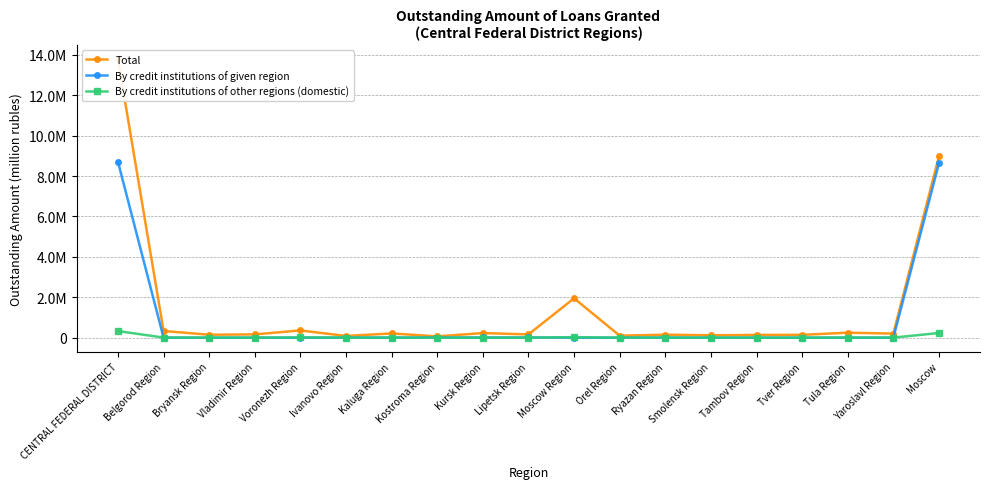

Rank the categories by Total value from lowest to highest.

Kostroma Region, Ivanovo Region, Orel Region, Smolensk Region, Tambov Region, Tver Region, Bryansk Region, Ryazan Region, Lipetsk Region, Vladimir Region, Yaroslavl Region, Kaluga Region, Kursk Region, Tula Region, Belgorod Region, Voronezh Region, Moscow Region, Moscow, CENTRAL FEDERAL DISTRICT